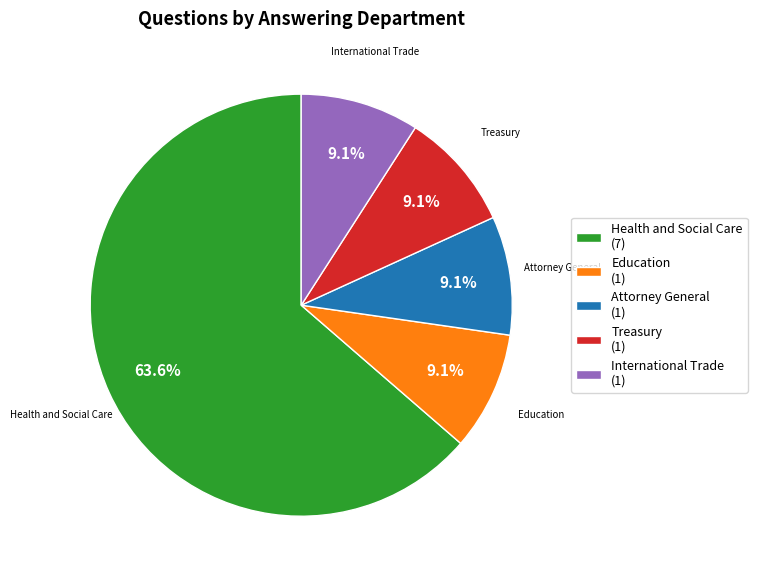

Which category has the biggest portion of the pie?

Health and Social Care